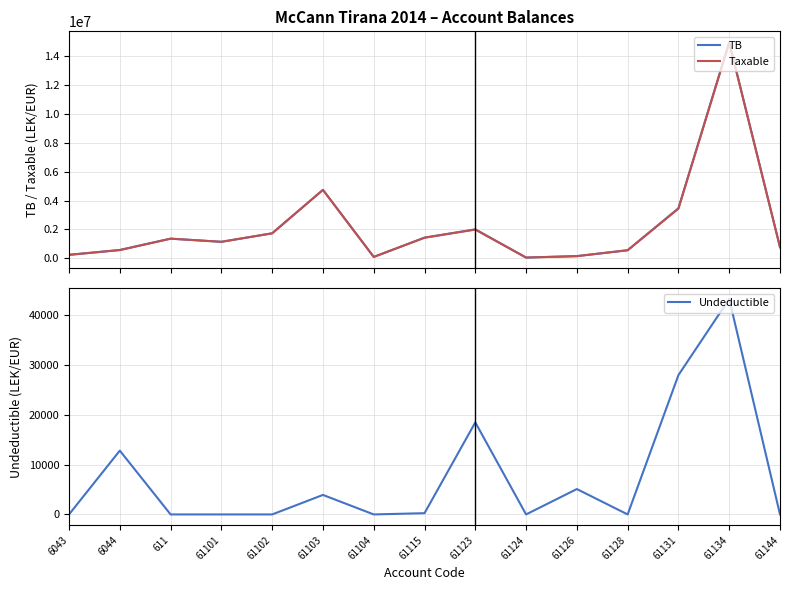

What is the difference between the Taxable values at 61134 and 61103?

10156712.9